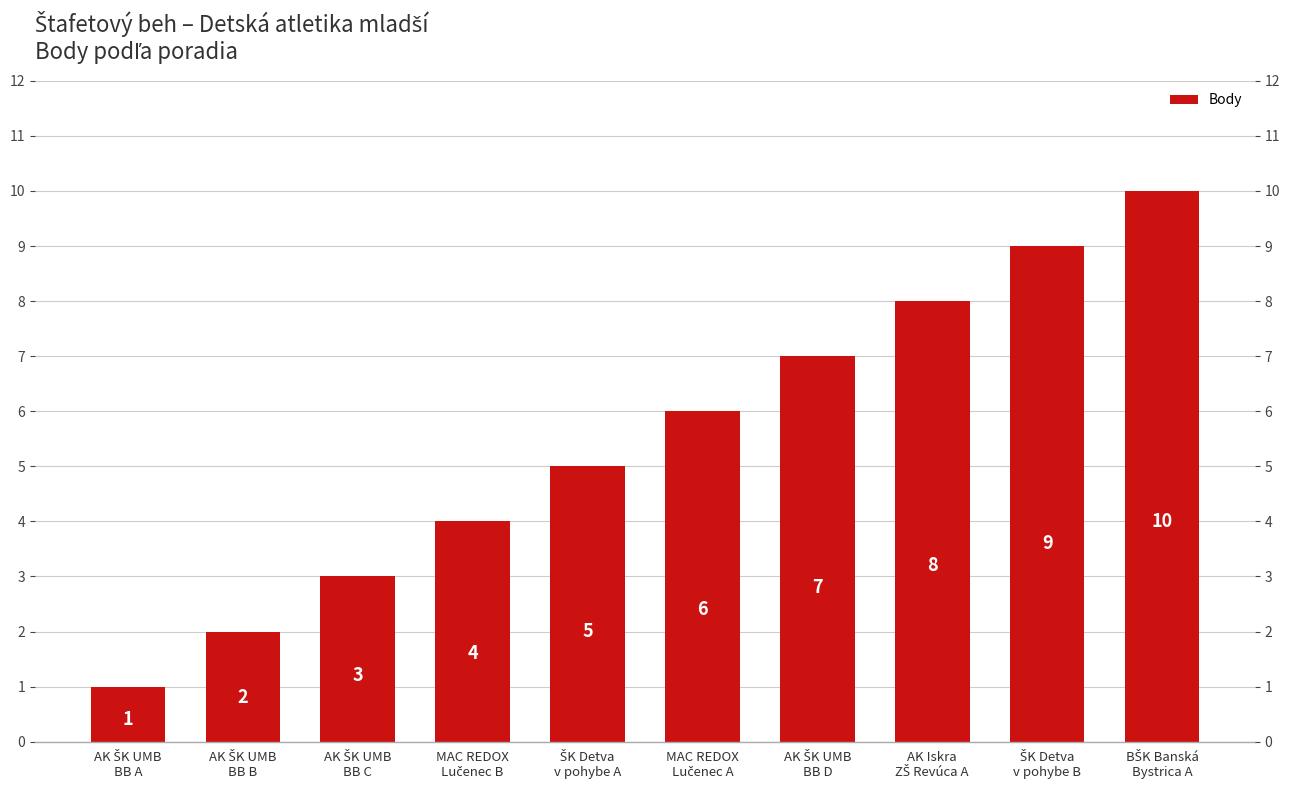

What is the change in value from AK ŠK UMB
BB D to BŠK Banská
Bystrica A?

+3